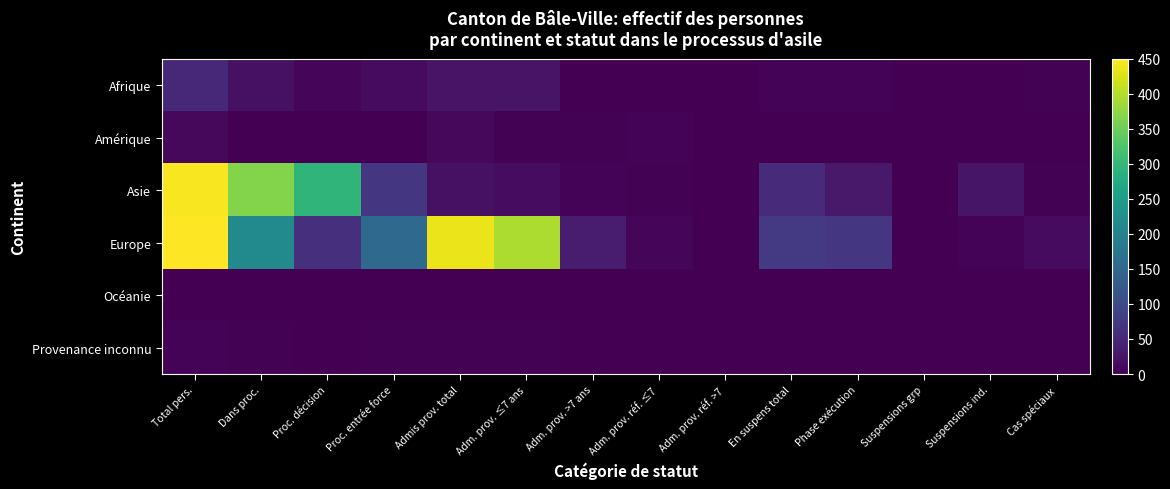

What is the total value across all series at Proc. décision?

363